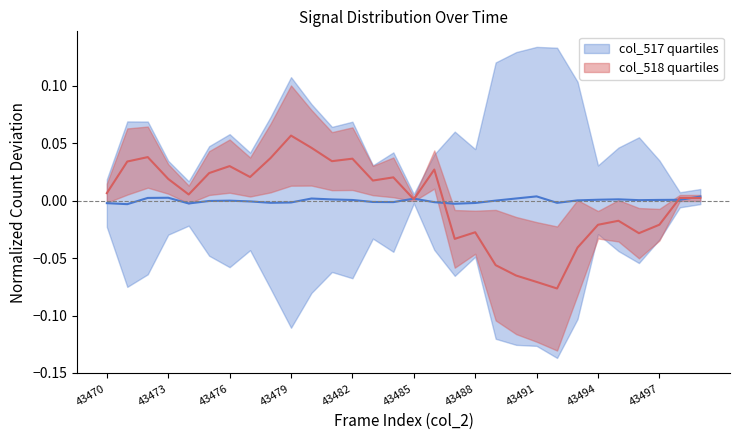

List the series in order of their peak value, highest first.

col_518, col_517